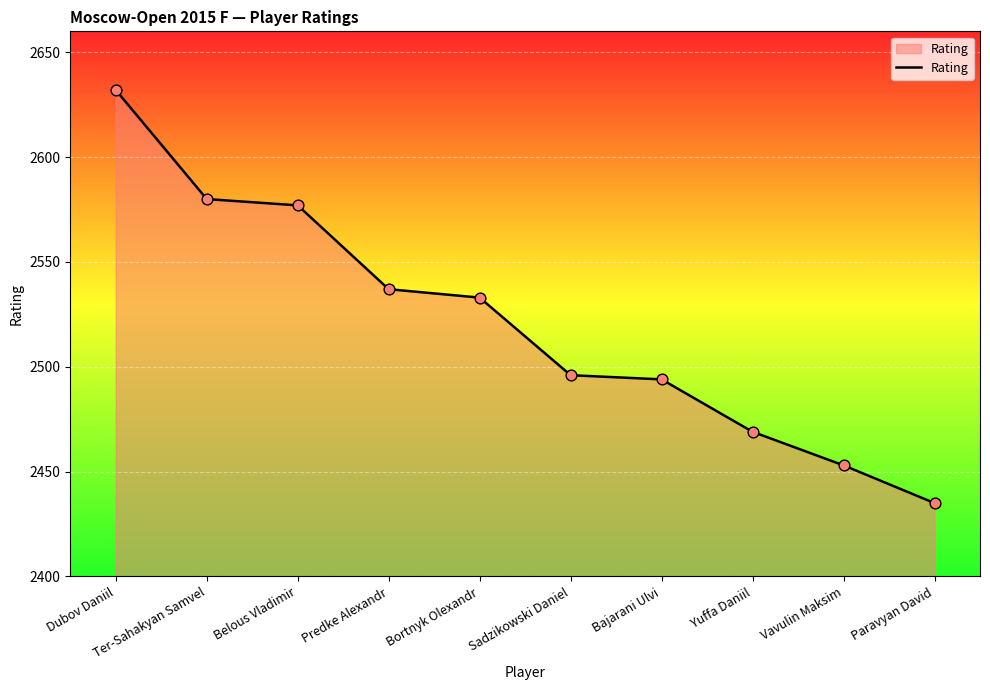

What is the ratio of the value at Yuffa Daniil to the value at Bortnyk Olexandr?

1.0